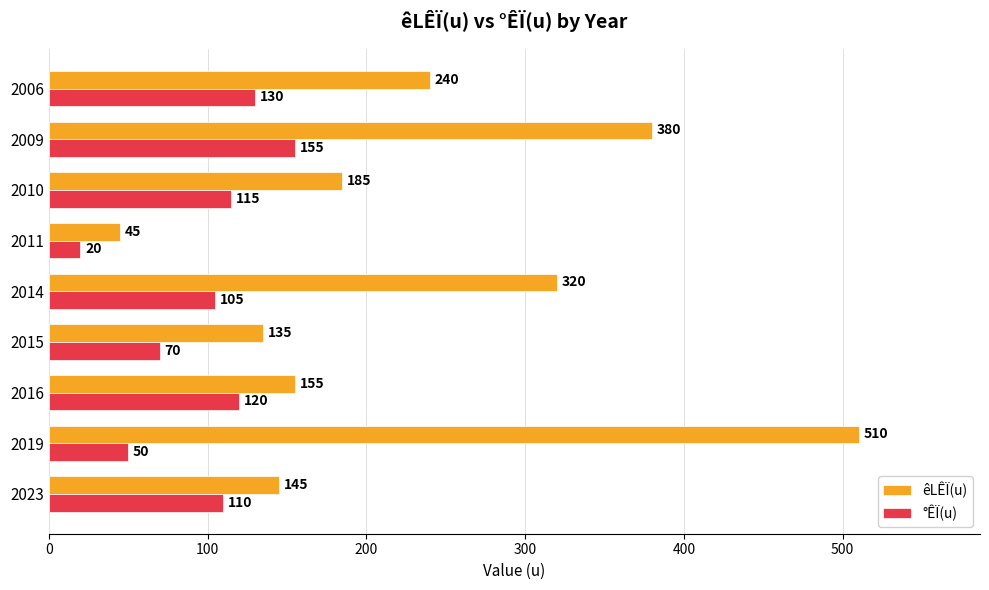

List the series in order of their overall mean, highest first.

êLÊÏ(u), °ÊÏ(u)